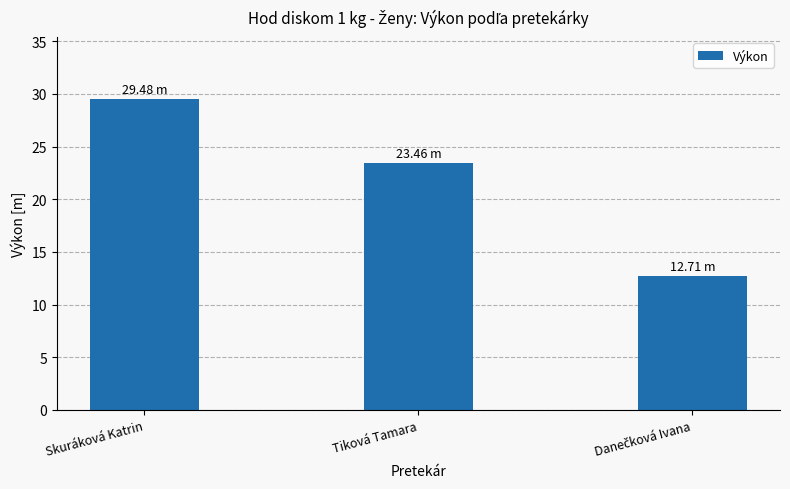

What is the value of the 1st bar from the left?

29.5